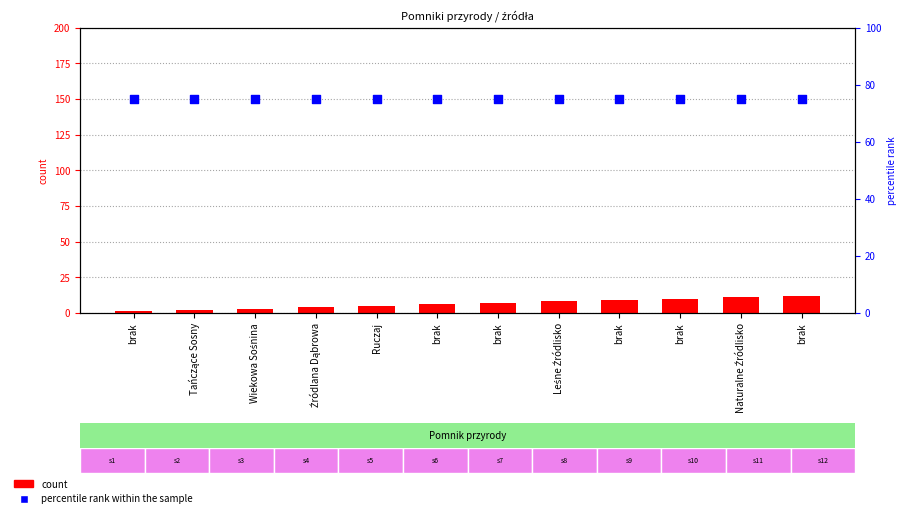

What are all the series names shown in the legend?

count, percentile rank within the sample